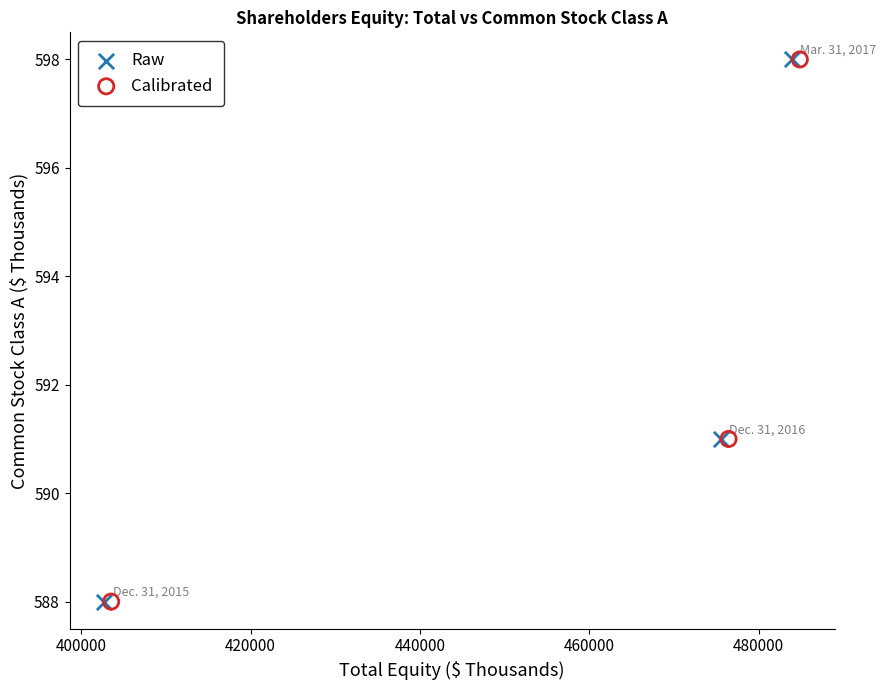

What are all the series names shown in the legend?

Raw, Calibrated